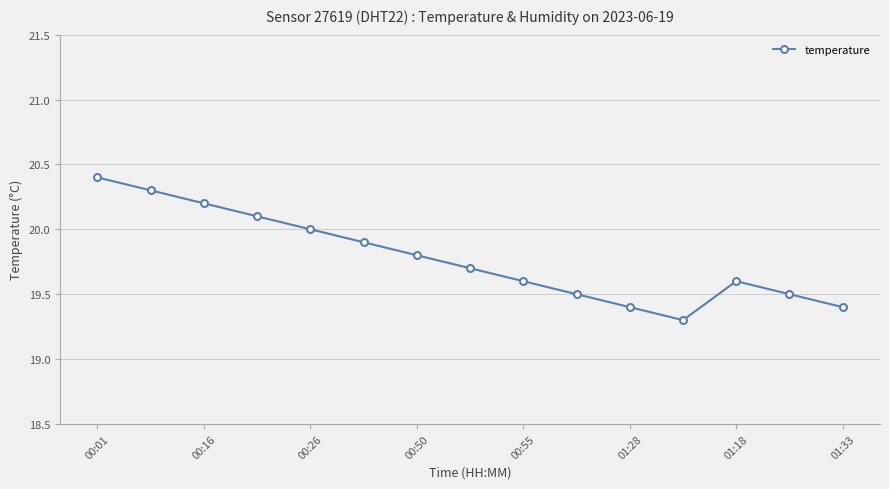

Reading left to right, what are all the values shown in this chart?

20.4	20.3	20.2	20.1	20.0	19.9	19.8	19.7	19.6	19.5	19.4	19.3	19.6	19.5	19.4